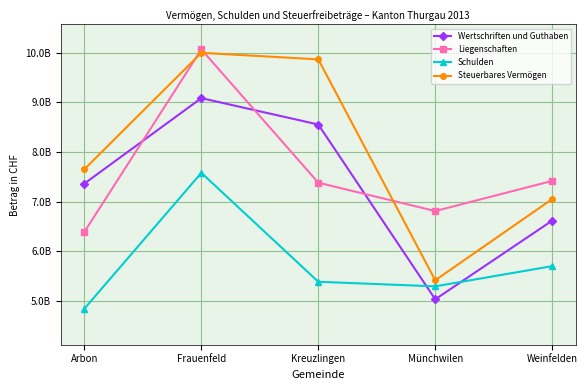

Does the chart have visible grid lines?

Yes